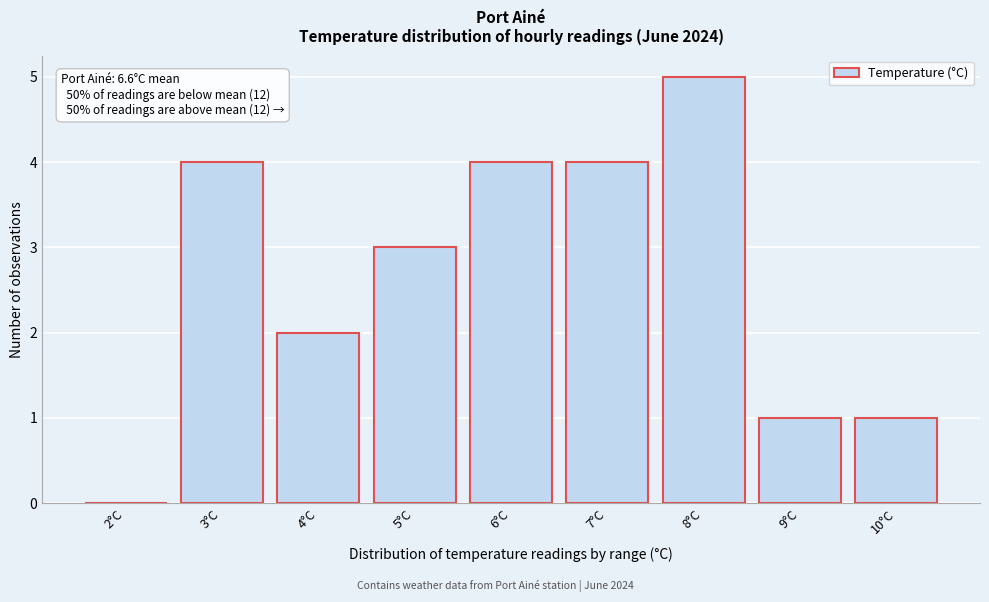

Reading right to left, what are all the values shown in this chart?

10°C=1	9°C=1	8°C=5	7°C=4	6°C=4	5°C=3	4°C=2	3°C=4	2°C=0